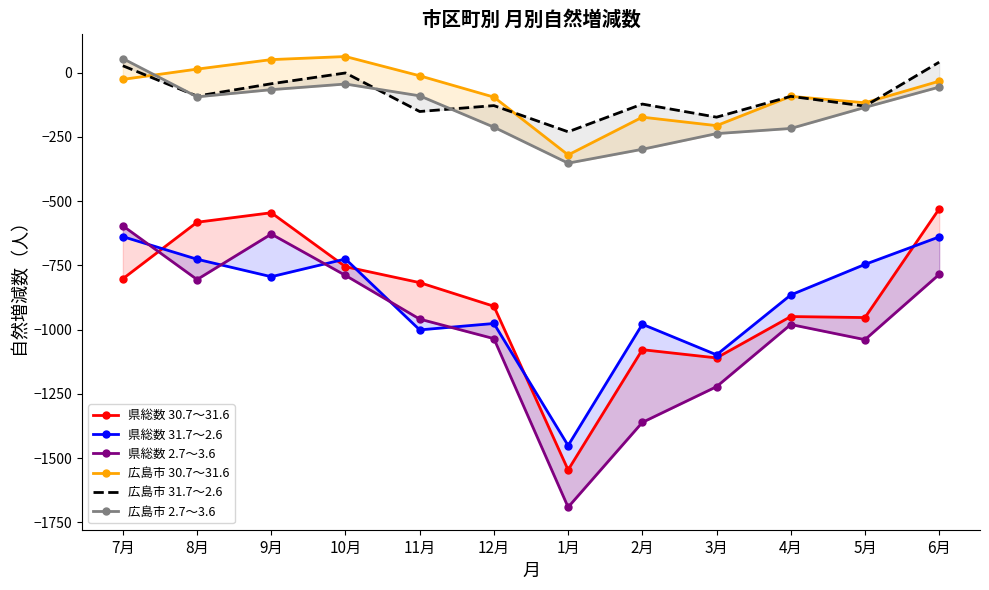

The 県総数 31.7～2.6 series shows -509 at 9月. True or false?

False